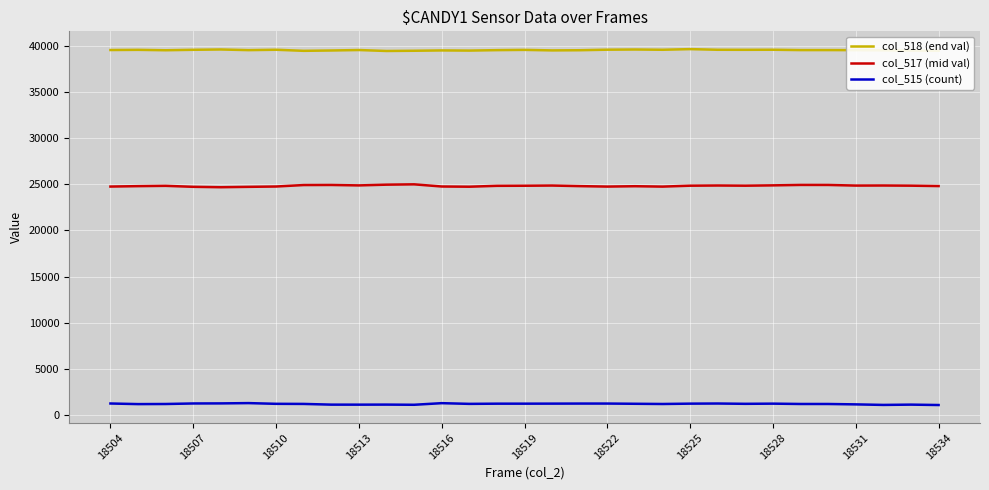

At how many categories does at least one series exceed 26198?

31